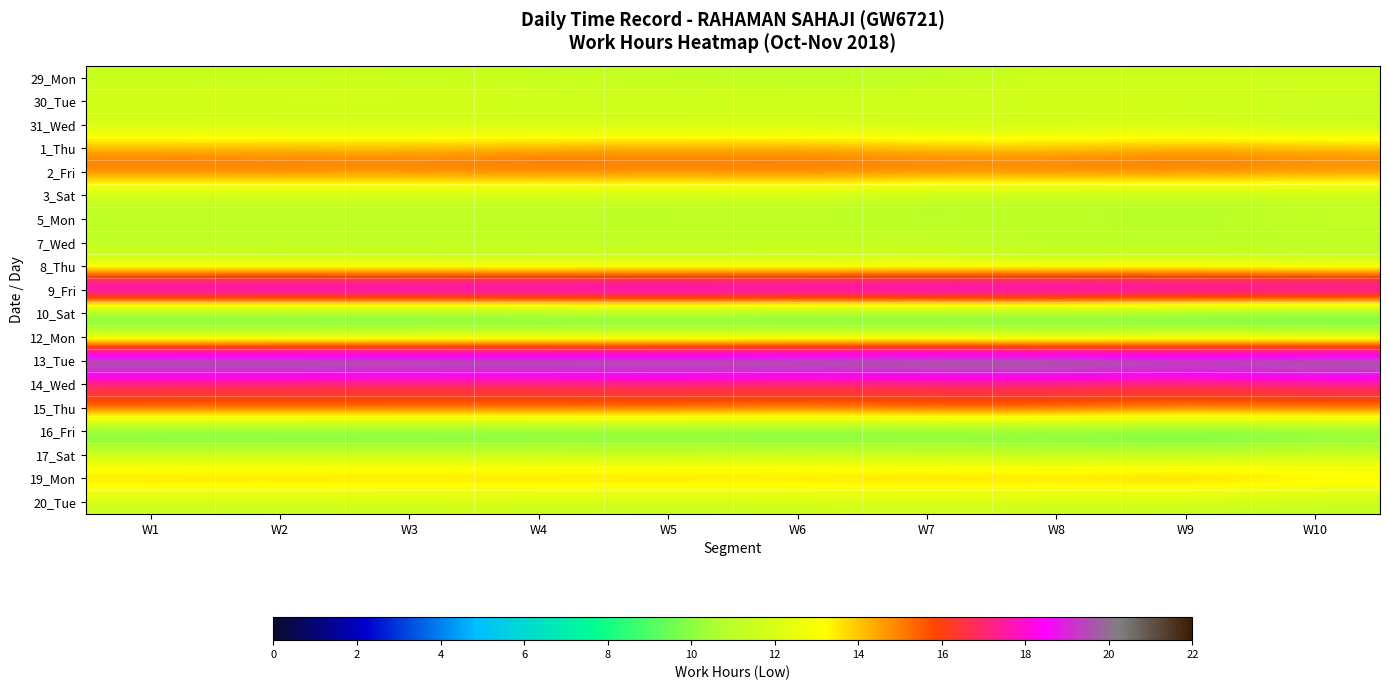

List the series in order of their peak value, lowest first.

10_Sat, 16_Fri, 3_Sat, 7_Wed, 5_Mon, 29_Mon, 31_Wed, 20_Tue, 12_Mon, 17_Sat, 8_Thu, 30_Tue, 1_Thu, 19_Mon, 2_Fri, 15_Thu, 14_Wed, 9_Fri, 13_Tue